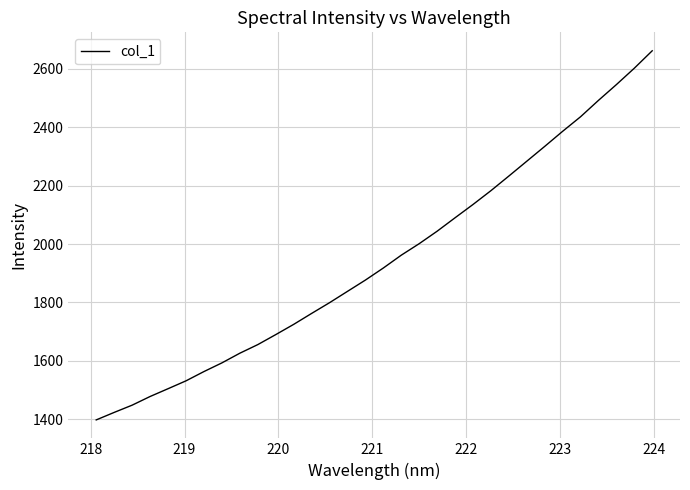

What is the maximum value shown in the chart?

2662.3